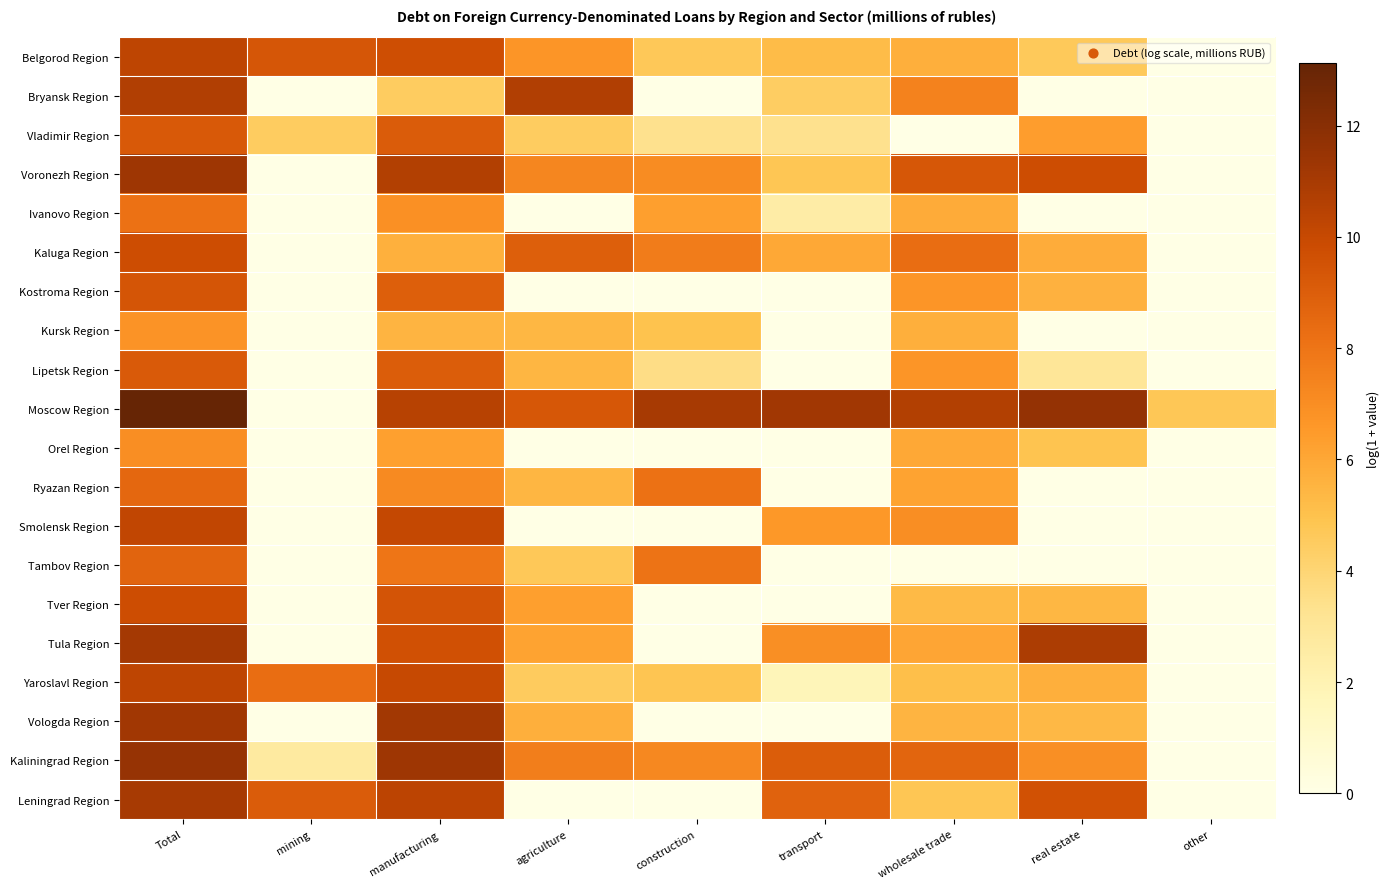

Reading right to left, transcribe all the data shown in this chart.

Belgorod Region: other=0.0	real estate=4.6	wholesale trade=5.7	transport=5.2	construction=4.7	agriculture=6.7	manufacturing=9.7	mining=9.4	Total=10.3
Bryansk Region: other=0.0	real estate=0.0	wholesale trade=7.5	transport=4.4	construction=0.0	agriculture=10.7	manufacturing=4.5	mining=0.0	Total=10.7
Vladimir Region: other=0.0	real estate=6.4	wholesale trade=0.0	transport=3.3	construction=3.4	agriculture=4.5	manufacturing=9.1	mining=4.5	Total=9.2
Voronezh Region: other=0.0	real estate=9.7	wholesale trade=9.3	transport=4.8	construction=7.1	agriculture=7.3	manufacturing=10.6	mining=0.0	Total=11.3
Ivanovo Region: other=0.0	real estate=0.0	wholesale trade=5.9	transport=2.5	construction=6.3	agriculture=0.0	manufacturing=6.9	mining=0.0	Total=8.1
Kaluga Region: other=0.0	real estate=5.8	wholesale trade=8.3	transport=6.0	construction=7.7	agriculture=8.9	manufacturing=5.7	mining=0.0	Total=9.8
Kostroma Region: other=0.0	real estate=5.6	wholesale trade=6.7	transport=0.0	construction=0.0	agriculture=0.0	manufacturing=9.0	mining=0.0	Total=9.4
Kursk Region: other=0.0	real estate=0.0	wholesale trade=5.7	transport=0.0	construction=5.0	agriculture=5.4	manufacturing=5.5	mining=0.0	Total=6.8
Lipetsk Region: other=0.0	real estate=3.0	wholesale trade=6.7	transport=0.0	construction=3.6	agriculture=5.5	manufacturing=9.0	mining=0.0	Total=9.2
Moscow Region: other=4.7	real estate=11.6	wholesale trade=10.6	transport=11.2	construction=11.0	agriculture=9.3	manufacturing=10.5	mining=0.0	Total=13.1
Orel Region: other=0.0	real estate=4.9	wholesale trade=6.0	transport=0.0	construction=0.0	agriculture=0.0	manufacturing=6.3	mining=0.0	Total=7.0
Ryazan Region: other=0.0	real estate=0.0	wholesale trade=6.2	transport=0.0	construction=8.1	agriculture=5.5	manufacturing=7.1	mining=0.0	Total=8.6
Smolensk Region: other=0.0	real estate=0.0	wholesale trade=7.0	transport=6.6	construction=0.0	agriculture=0.0	manufacturing=10.1	mining=0.0	Total=10.2
Tambov Region: other=0.0	real estate=0.0	wholesale trade=0.0	transport=0.0	construction=8.1	agriculture=4.7	manufacturing=7.9	mining=0.0	Total=8.7
Tver Region: other=0.0	real estate=5.4	wholesale trade=5.3	transport=0.0	construction=0.0	agriculture=6.4	manufacturing=9.4	mining=0.0	Total=9.7
Tula Region: other=0.0	real estate=10.8	wholesale trade=6.1	transport=7.0	construction=0.0	agriculture=6.2	manufacturing=9.6	mining=0.0	Total=11.1
Yaroslavl Region: other=0.0	real estate=5.7	wholesale trade=5.1	transport=1.8	construction=4.8	agriculture=4.6	manufacturing=10.0	mining=8.3	Total=10.3
Vologda Region: other=0.0	real estate=5.3	wholesale trade=5.5	transport=0.0	construction=0.0	agriculture=5.7	manufacturing=11.2	mining=0.0	Total=11.2
Kaliningrad Region: other=0.0	real estate=6.9	wholesale trade=8.7	transport=9.0	construction=7.2	agriculture=7.6	manufacturing=11.3	mining=2.7	Total=11.6
Leningrad Region: other=0.0	real estate=9.5	wholesale trade=4.8	transport=8.8	construction=0.0	agriculture=0.0	manufacturing=10.3	mining=9.1	Total=11.0